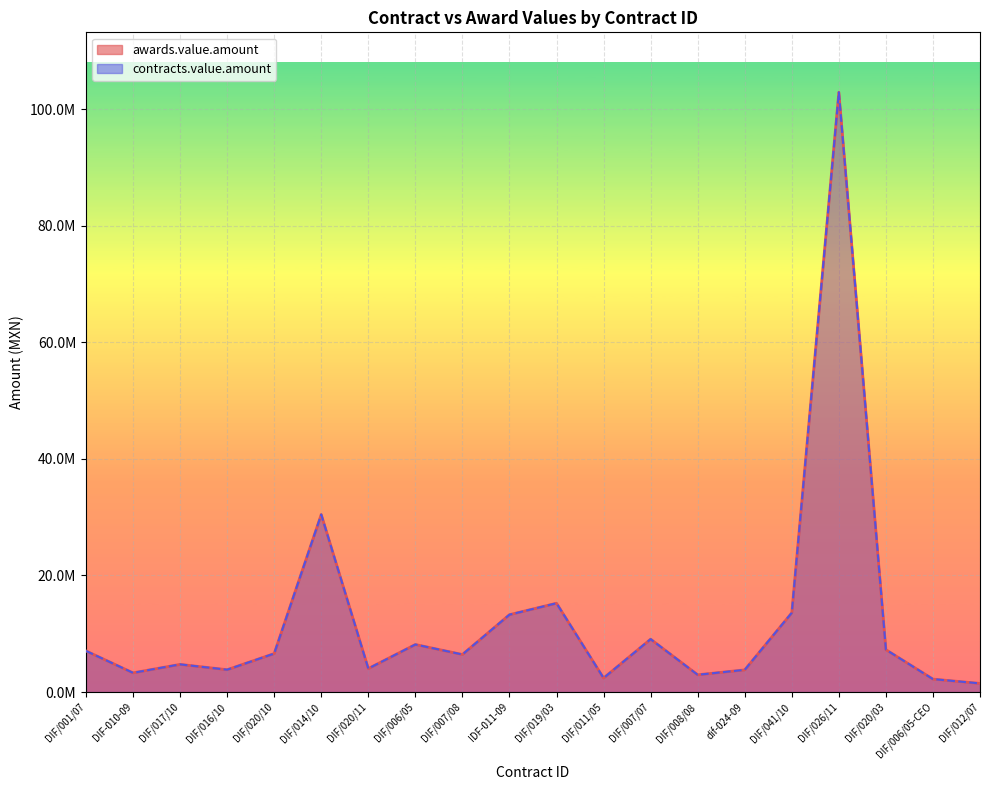

Is the value of awards.value.amount at DIF/006/05-CEO greater than the value of contracts.value.amount at DIF/020/11?

No